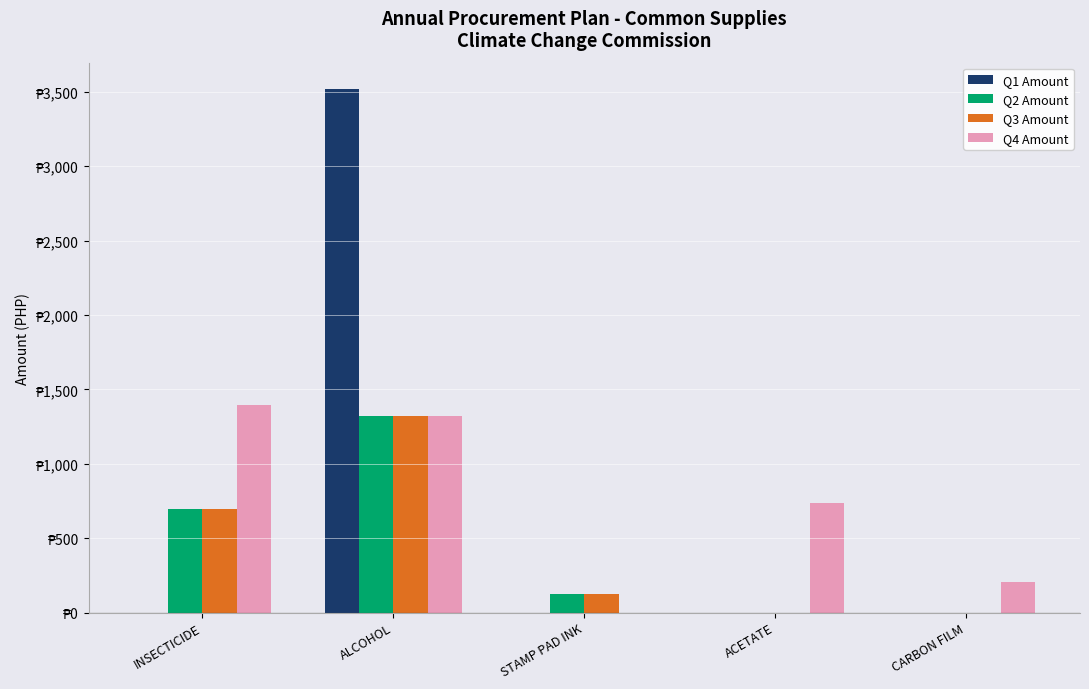

Reading right to left, extract all data points from this chart.

Q1 Amount: CARBON FILM=0.0	ACETATE=0.0	STAMP PAD INK=0.0	ALCOHOL=3519.4	INSECTICIDE=0.0
Q2 Amount: CARBON FILM=0.0	ACETATE=0.0	STAMP PAD INK=123.1	ALCOHOL=1319.8	INSECTICIDE=696.8
Q3 Amount: CARBON FILM=0.0	ACETATE=0.0	STAMP PAD INK=123.1	ALCOHOL=1319.8	INSECTICIDE=696.8
Q4 Amount: CARBON FILM=208.5	ACETATE=737.2	STAMP PAD INK=0.0	ALCOHOL=1319.8	INSECTICIDE=1393.6